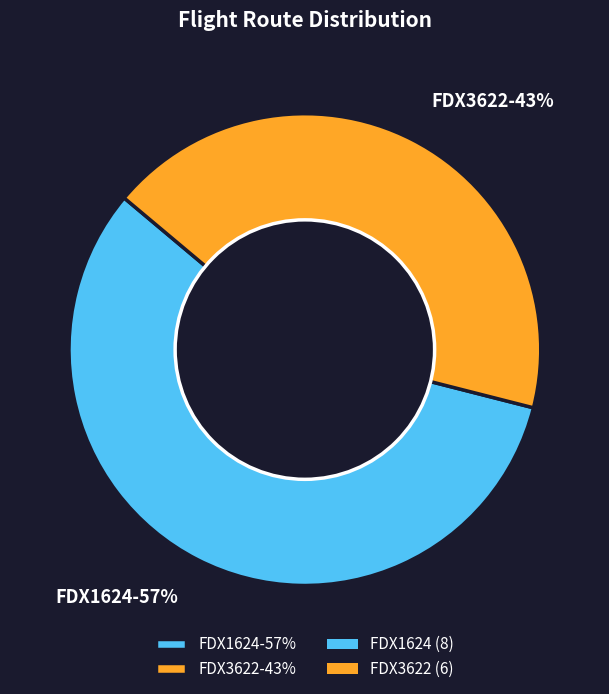

Is it true that FDX3622 is 43% of the pie?

True